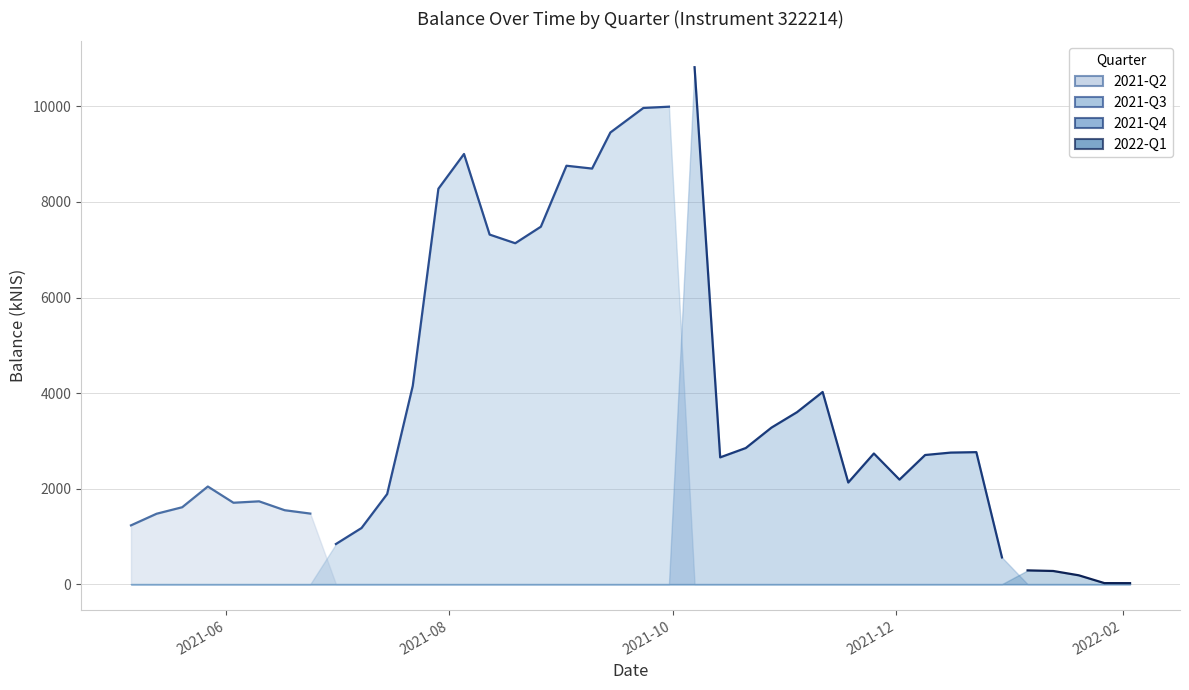

Reading left to right, transcribe all the data shown in this chart.

2021-Q2: 2021-05-06=1230.2	2021-05-13=1473.6	2021-05-20=1609.7	2021-05-27=2043.6	2021-06-03=1703.8	2021-06-10=1733.4	2021-06-17=1547.2	2021-06-24=1476.8	2021-07-01=0.0	2021-07-08=0.0	2021-07-15=0.0	2021-07-22=0.0	2021-07-29=0.0	2021-08-05=0.0	2021-08-12=0.0	2021-08-19=0.0	2021-08-26=0.0	2021-09-02=0.0	2021-09-09=0.0	2021-09-14=0.0	2021-09-23=0.0	2021-09-30=0.0	2021-10-07=0.0	2021-10-14=0.0	2021-10-21=0.0	2021-10-28=0.0	2021-11-04=0.0	2021-11-11=0.0	2021-11-18=0.0	2021-11-25=0.0	2021-12-02=0.0	2021-12-09=0.0	2021-12-16=0.0	2021-12-23=0.0	2021-12-30=0.0	2022-01-06=0.0	2022-01-13=0.0	2022-01-20=0.0	2022-01-27=0.0	2022-02-03=0.0
2021-Q3: 2021-05-06=0.0	2021-05-13=0.0	2021-05-20=0.0	2021-05-27=0.0	2021-06-03=0.0	2021-06-10=0.0	2021-06-17=0.0	2021-06-24=0.0	2021-07-01=839.6	2021-07-08=1174.9	2021-07-15=1886.4	2021-07-22=4151.8	2021-07-29=8277.5	2021-08-05=9005.2	2021-08-12=7317.9	2021-08-19=7136.7	2021-08-26=7482.8	2021-09-02=8759.3	2021-09-09=8699.8	2021-09-14=9455.3	2021-09-23=9968.6	2021-09-30=9995.2	2021-10-07=0.0	2021-10-14=0.0	2021-10-21=0.0	2021-10-28=0.0	2021-11-04=0.0	2021-11-11=0.0	2021-11-18=0.0	2021-11-25=0.0	2021-12-02=0.0	2021-12-09=0.0	2021-12-16=0.0	2021-12-23=0.0	2021-12-30=0.0	2022-01-06=0.0	2022-01-13=0.0	2022-01-20=0.0	2022-01-27=0.0	2022-02-03=0.0
2021-Q4: 2021-05-06=0.0	2021-05-13=0.0	2021-05-20=0.0	2021-05-27=0.0	2021-06-03=0.0	2021-06-10=0.0	2021-06-17=0.0	2021-06-24=0.0	2021-07-01=0.0	2021-07-08=0.0	2021-07-15=0.0	2021-07-22=0.0	2021-07-29=0.0	2021-08-05=0.0	2021-08-12=0.0	2021-08-19=0.0	2021-08-26=0.0	2021-09-02=0.0	2021-09-09=0.0	2021-09-14=0.0	2021-09-23=0.0	2021-09-30=0.0	2021-10-07=10822.1	2021-10-14=2653.9	2021-10-21=2849.3	2021-10-28=3275.9	2021-11-04=3600.2	2021-11-11=4022.8	2021-11-18=2127.2	2021-11-25=2734.9	2021-12-02=2188.1	2021-12-09=2703.2	2021-12-16=2753.7	2021-12-23=2763.0	2021-12-30=559.3	2022-01-06=0.0	2022-01-13=0.0	2022-01-20=0.0	2022-01-27=0.0	2022-02-03=0.0
2022-Q1: 2021-05-06=0.0	2021-05-13=0.0	2021-05-20=0.0	2021-05-27=0.0	2021-06-03=0.0	2021-06-10=0.0	2021-06-17=0.0	2021-06-24=0.0	2021-07-01=0.0	2021-07-08=0.0	2021-07-15=0.0	2021-07-22=0.0	2021-07-29=0.0	2021-08-05=0.0	2021-08-12=0.0	2021-08-19=0.0	2021-08-26=0.0	2021-09-02=0.0	2021-09-09=0.0	2021-09-14=0.0	2021-09-23=0.0	2021-09-30=0.0	2021-10-07=0.0	2021-10-14=0.0	2021-10-21=0.0	2021-10-28=0.0	2021-11-04=0.0	2021-11-11=0.0	2021-11-18=0.0	2021-11-25=0.0	2021-12-02=0.0	2021-12-09=0.0	2021-12-16=0.0	2021-12-23=0.0	2021-12-30=0.0	2022-01-06=287.7	2022-01-13=275.2	2022-01-20=184.6	2022-01-27=21.1	2022-02-03=20.4